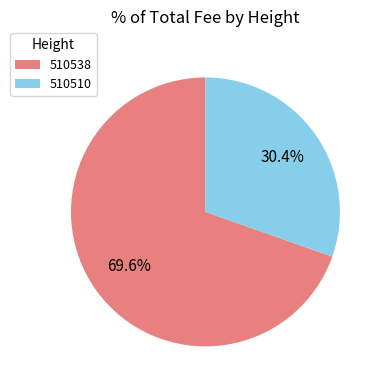

How many slices are in this pie chart?

2